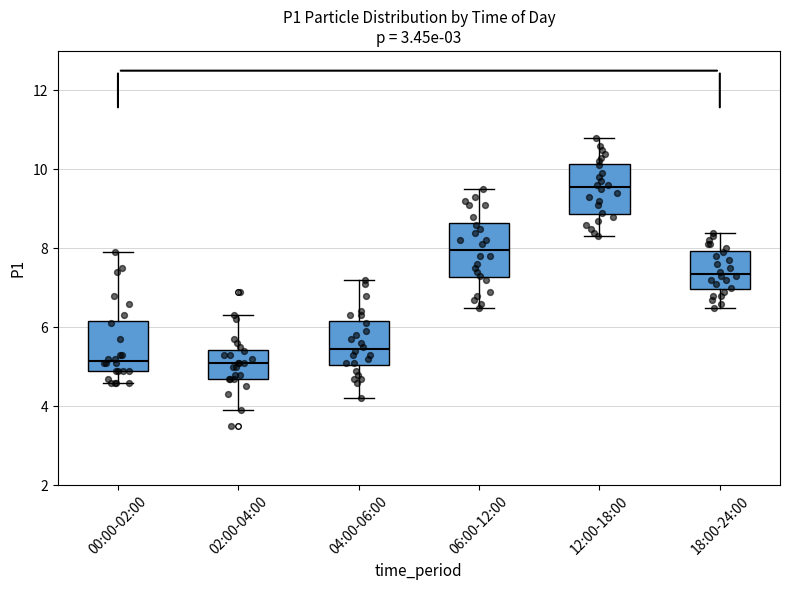

Where does the lower whisker of the box for 00:00-02:00 end on the y-axis? The values are not printed on the chart, so give them approximately, as read against the axis.

4.6